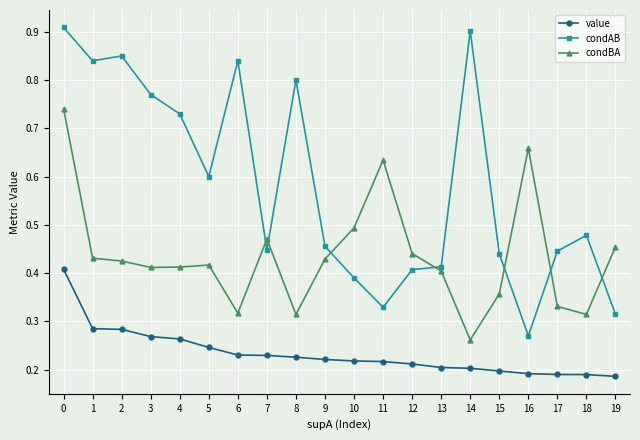

True or false: condBA has more than 0 points higher than both neighbors.

True